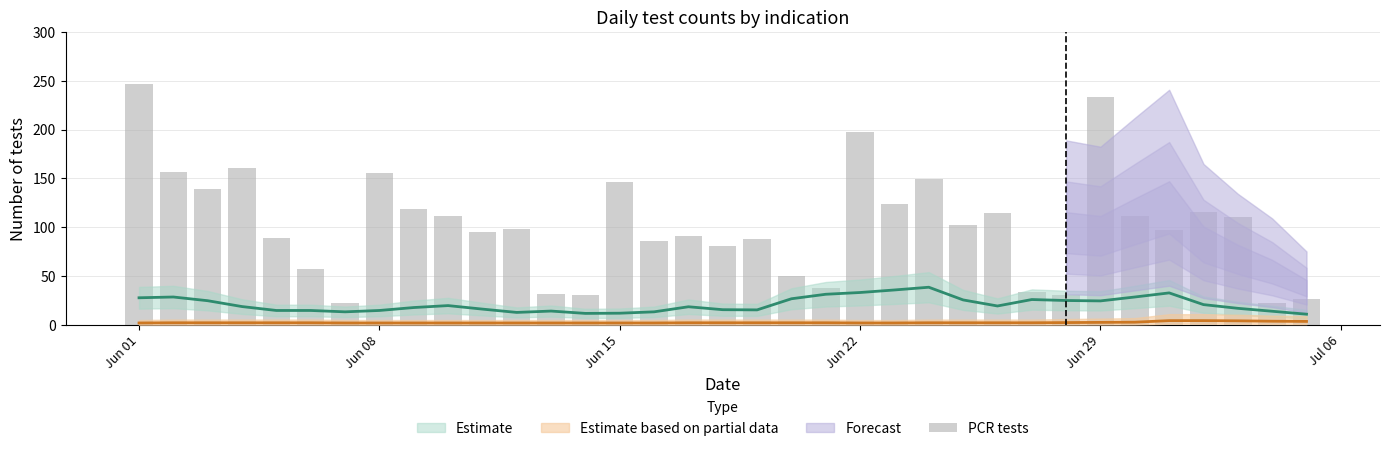

What is the value of the 15th bar from the left?

146